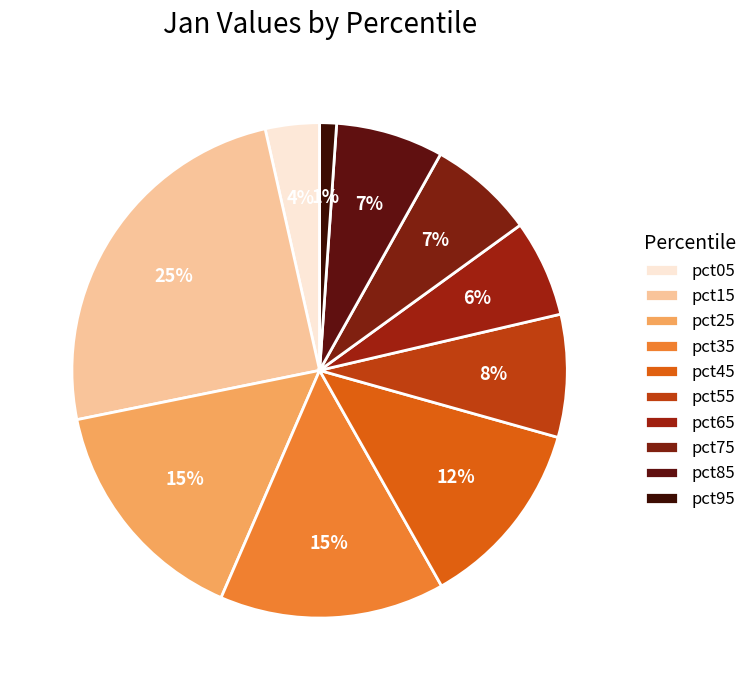

Count the number of slices in the pie.

10